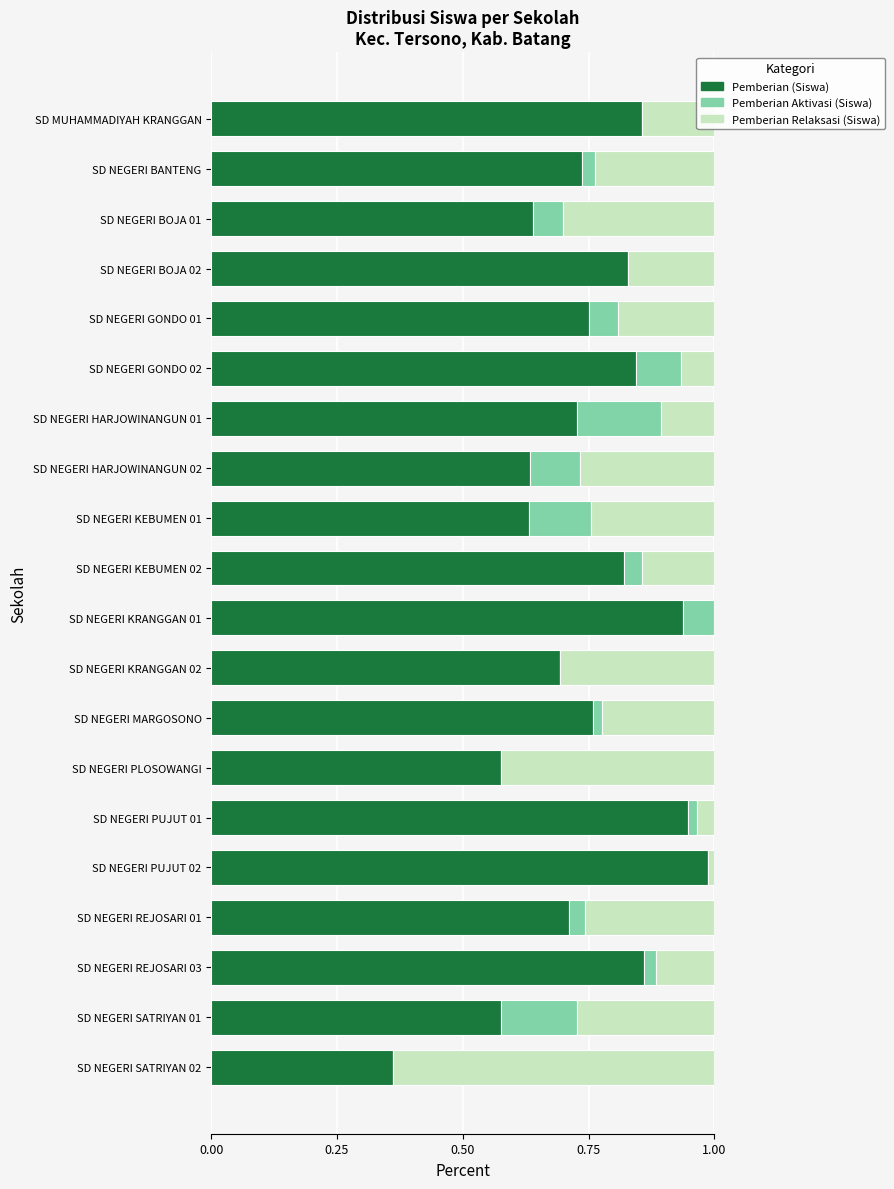

What is the sum of all Pemberian (Siswa) values?

14.9